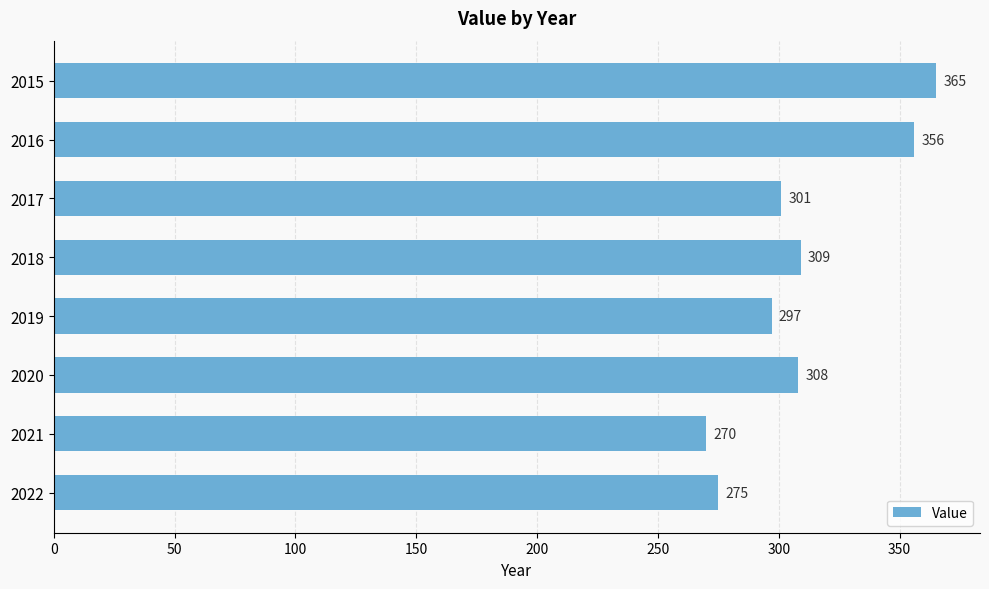

Does the chart contain any negative values?

No